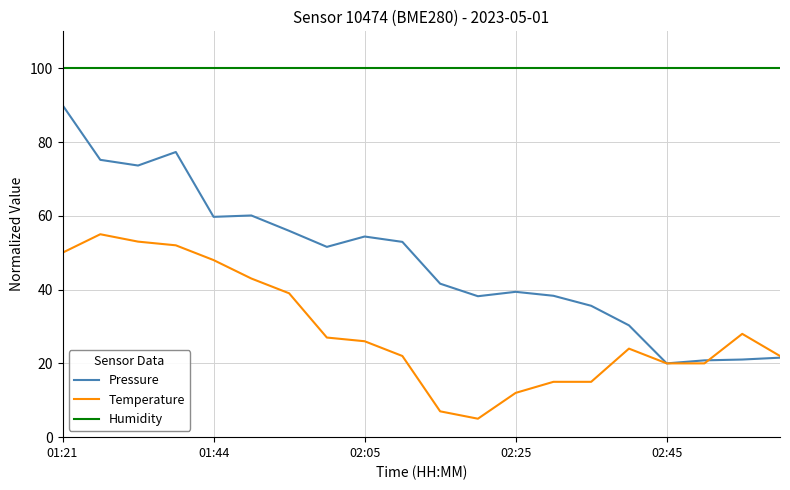

True or false: Humidity and Pressure intersect in this chart.

False